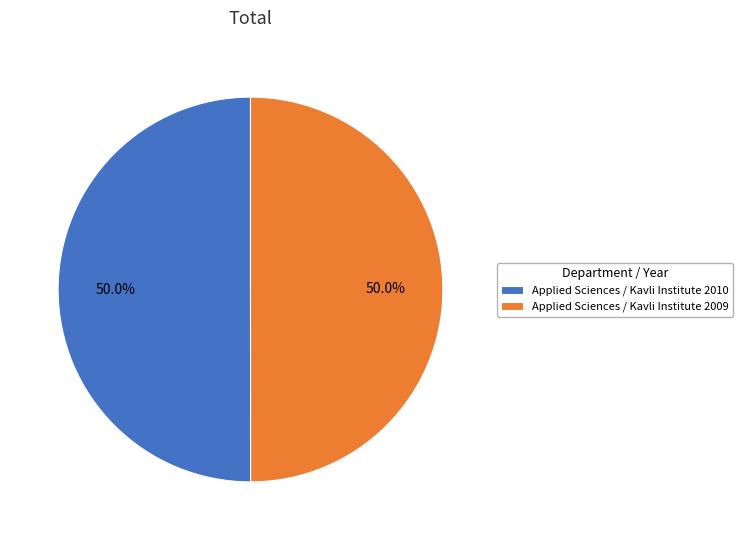

What percentage do Applied Sciences / Kavli Institute 2010 and Applied Sciences / Kavli Institute 2009 together represent?

100.0%